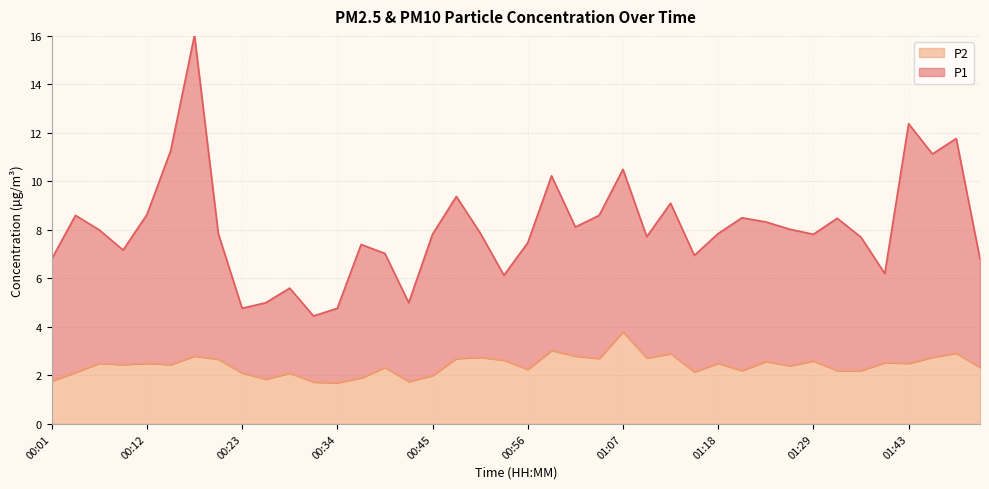

Reading right to left, what are all the values shown in this chart?

P1: 01:52=6.8	01:49=11.8	01:46=11.1	01:43=12.4	01:40=6.2	01:35=7.7	01:32=8.5	01:29=7.8	01:26=8.0	01:24=8.3	01:21=8.5	01:18=7.8	01:15=6.9	01:13=9.1	01:10=7.7	01:07=10.5	01:04=8.6	01:02=8.1	00:59=10.2	00:56=7.5	00:53=6.1	00:51=7.9	00:48=9.4	00:45=7.8	00:43=5.0	00:40=7.0	00:37=7.4	00:34=4.8	00:32=4.5	00:29=5.6	00:26=5.0	00:23=4.8	00:21=7.8	00:18=16.0	00:15=11.3	00:12=8.6	00:10=7.2	00:07=8.0	00:04=8.6	00:01=6.8
P2: 01:52=2.3	01:49=2.9	01:46=2.8	01:43=2.5	01:40=2.5	01:35=2.2	01:32=2.2	01:29=2.6	01:26=2.4	01:24=2.6	01:21=2.2	01:18=2.5	01:15=2.1	01:13=2.9	01:10=2.7	01:07=3.8	01:04=2.7	01:02=2.8	00:59=3.0	00:56=2.2	00:53=2.6	00:51=2.8	00:48=2.7	00:45=2.0	00:43=1.8	00:40=2.3	00:37=1.9	00:34=1.7	00:32=1.7	00:29=2.1	00:26=1.9	00:23=2.1	00:21=2.7	00:18=2.8	00:15=2.5	00:12=2.5	00:10=2.5	00:07=2.5	00:04=2.1	00:01=1.8